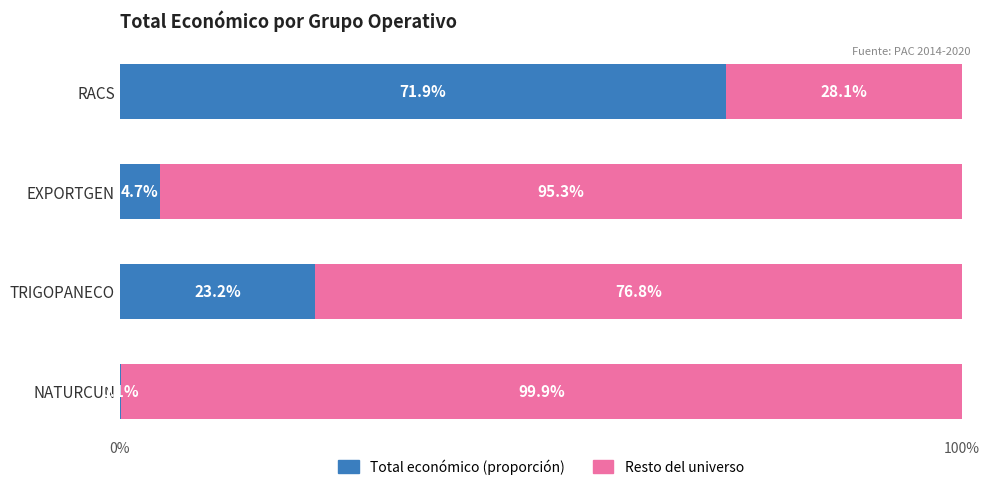

What is the total value across all series at NATURCUN?

100.0